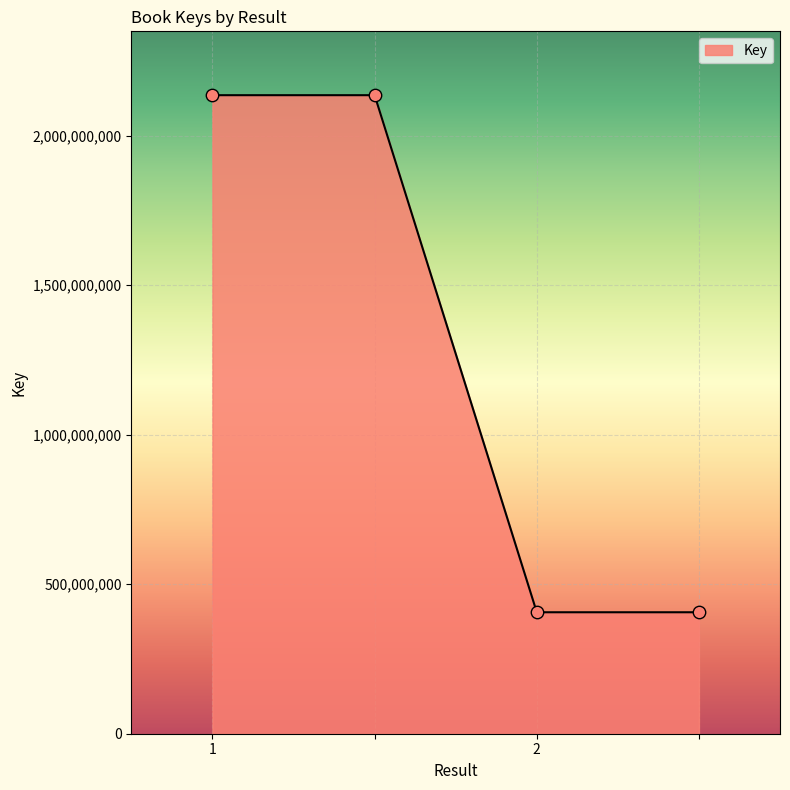

What is the minimum value shown in the chart?

406126664